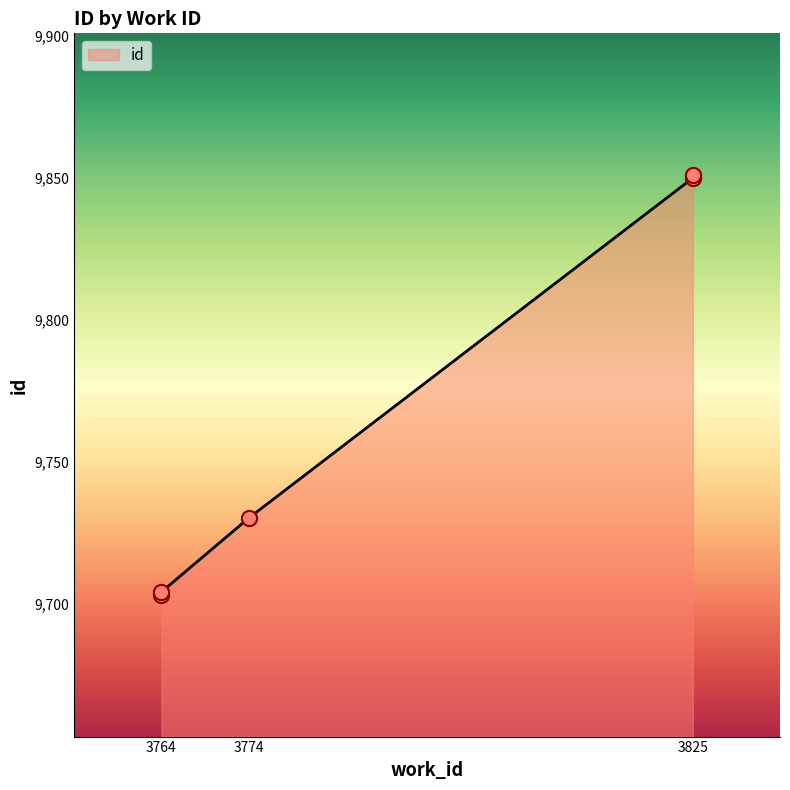

Approximately how many times larger is the value at 3825 compared to 3774?

1.0